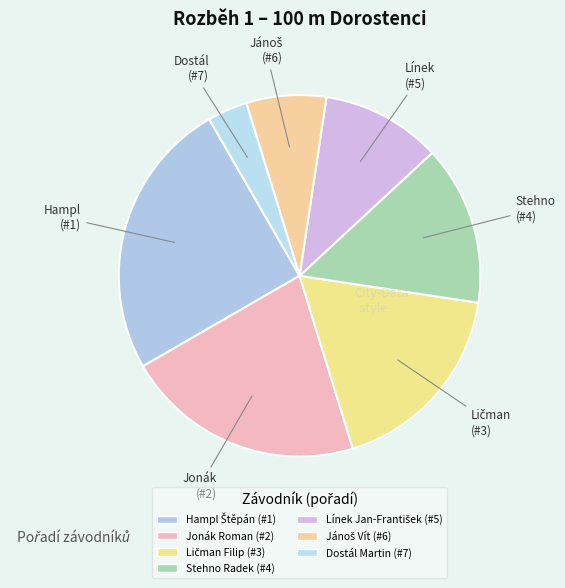

The Hampl Štěpán slice represents 15% of the pie. True or false?

False